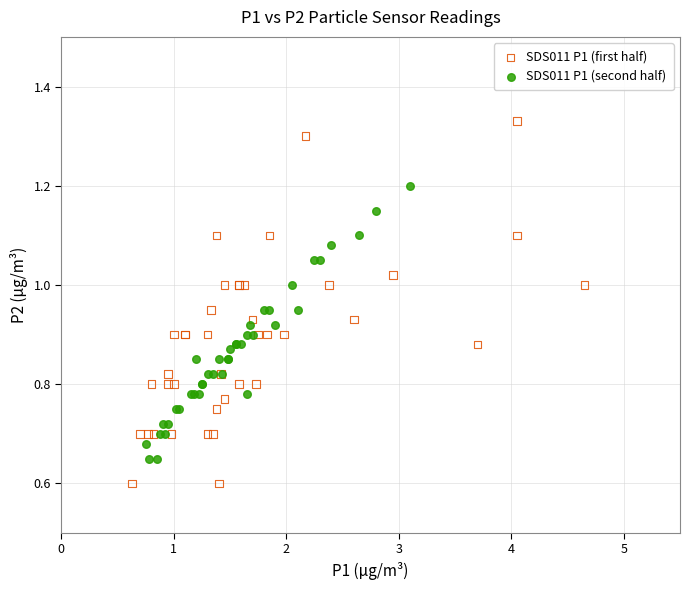

Which series has the largest Y range (max minus min)?

SDS011 P1 (first half)